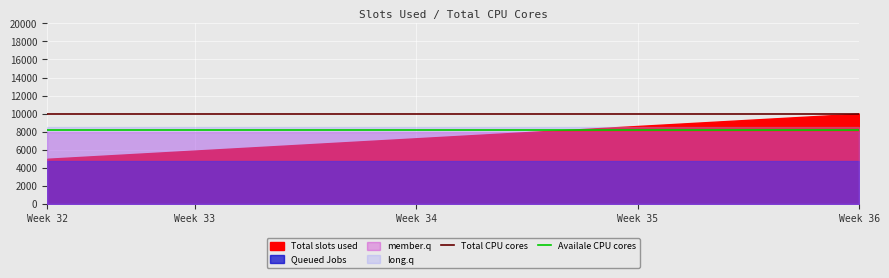

True or false: Total CPU cores and Availale CPU cores cross at least once.

False